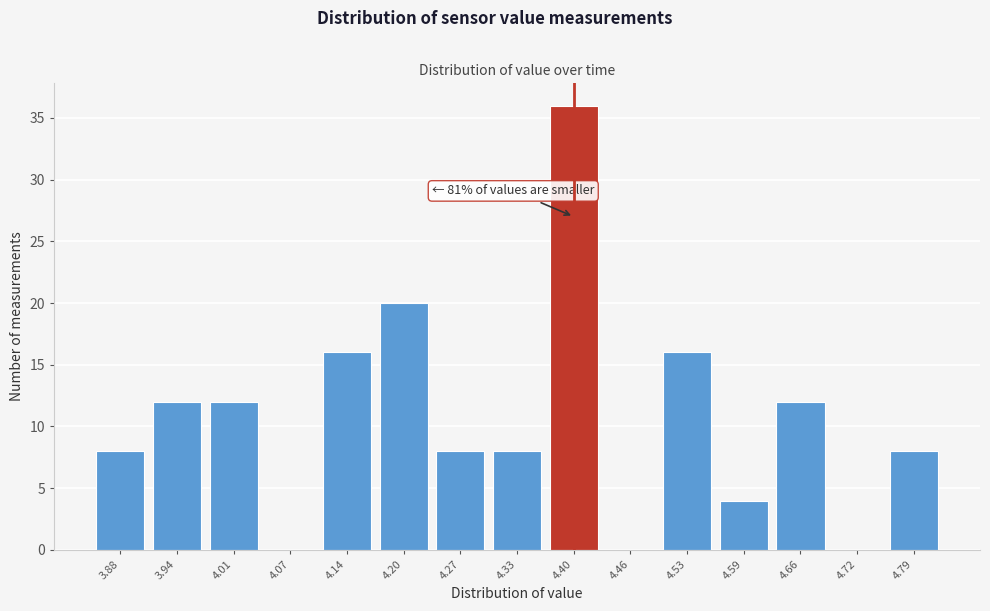

Reading left to right, extract all data points from this chart.

3.88=8	3.94=12	4.01=12	4.07=0	4.14=16	4.20=20	4.27=8	4.33=8	4.40=36	4.46=0	4.53=16	4.59=4	4.66=12	4.72=0	4.79=8